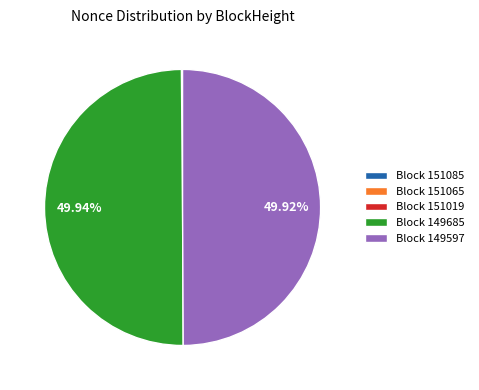

Is there a majority slice in this chart?

No